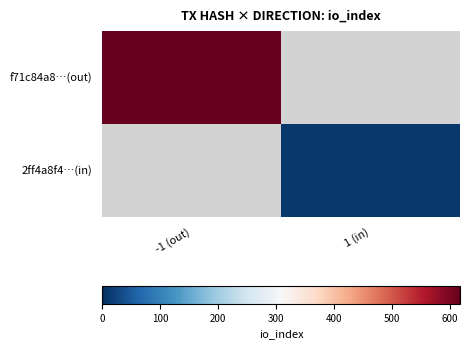

Rank the series by their maximum value, from highest to lowest.

f71c84a8…(out), 2ff4a8f4…(in)